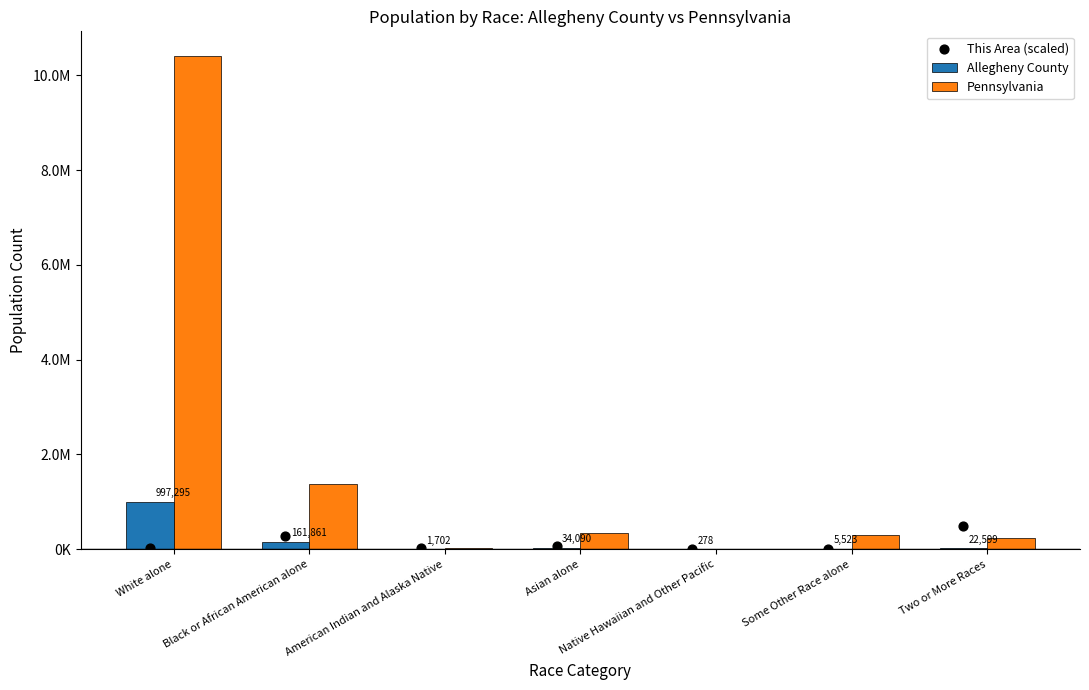

Which series has the widest spread of Y values?

Pennsylvania